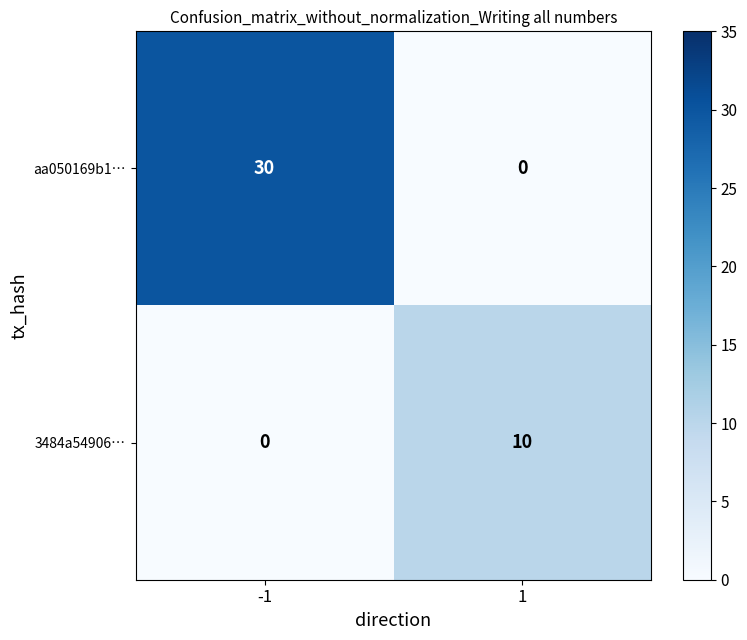

The aa050169b1… series shows 0 at 1. True or false?

True